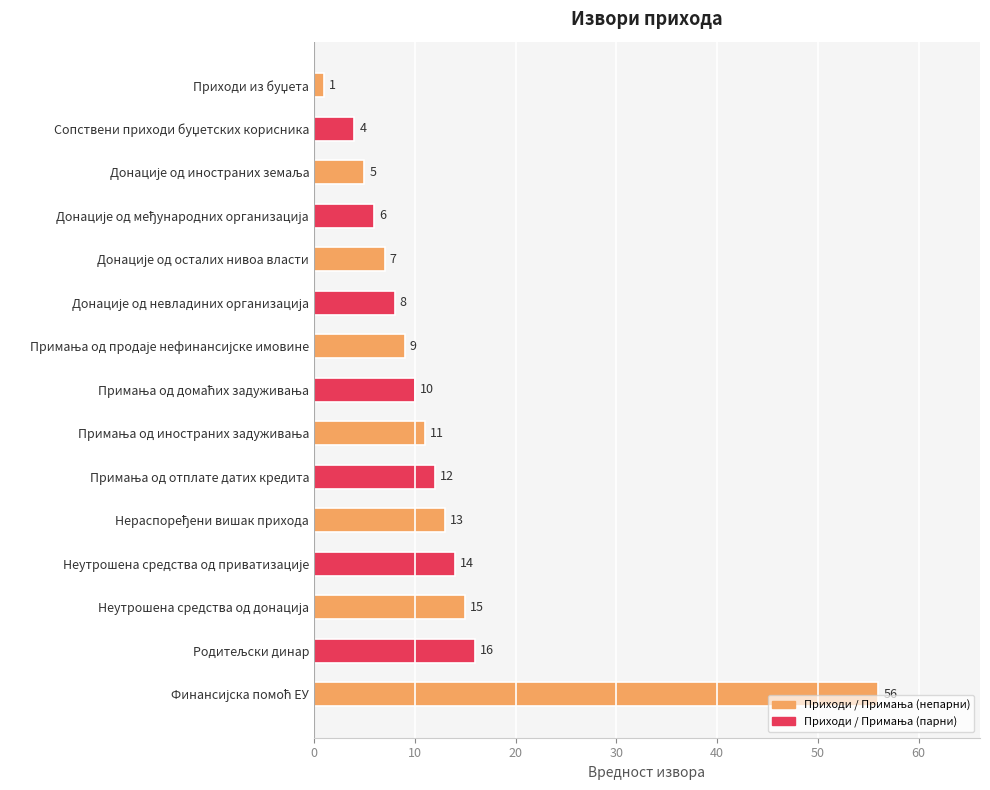

What is the value of the 10th bar from the top?

12